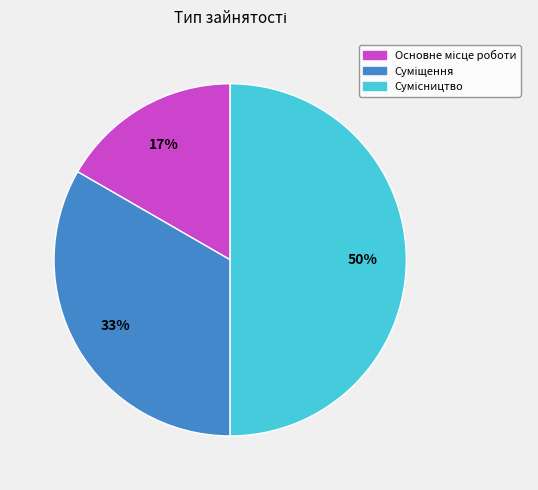

To the nearest percent, what is the average slice percentage?

33%